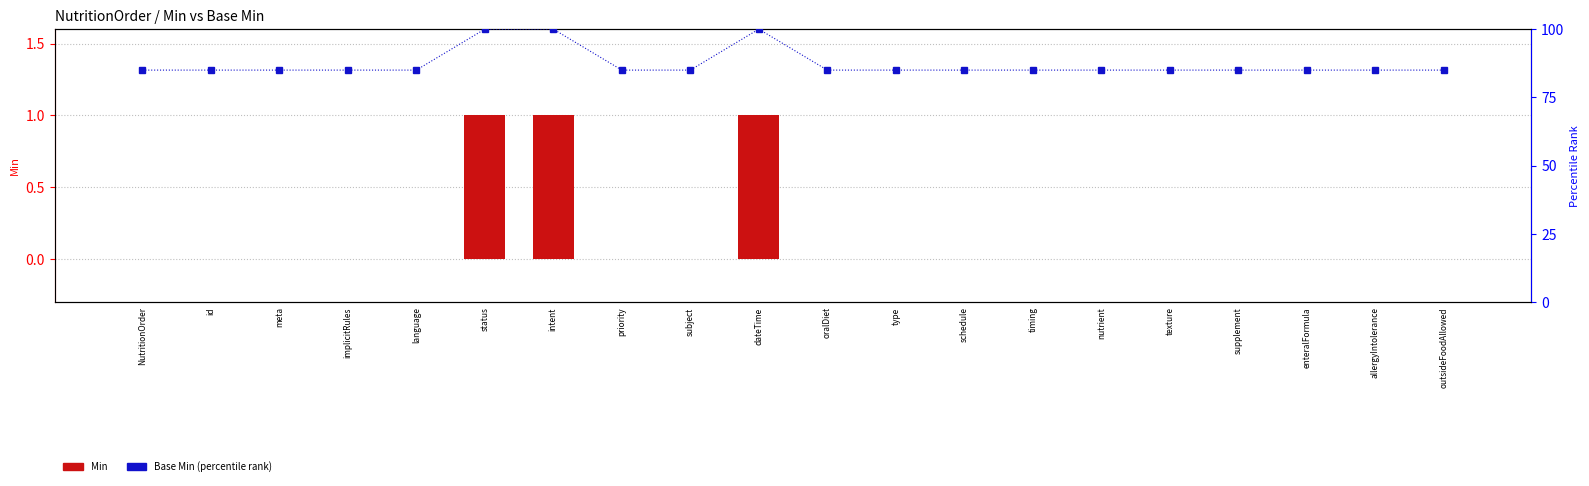

At how many categories does at least one series exceed 35?

20